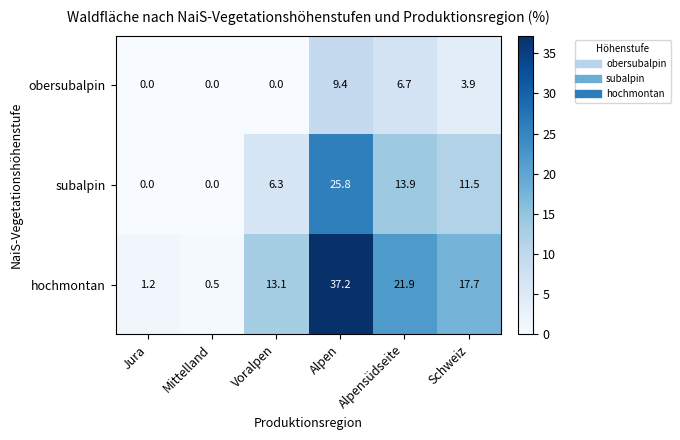

What is the sum of all hochmontan values?

91.6